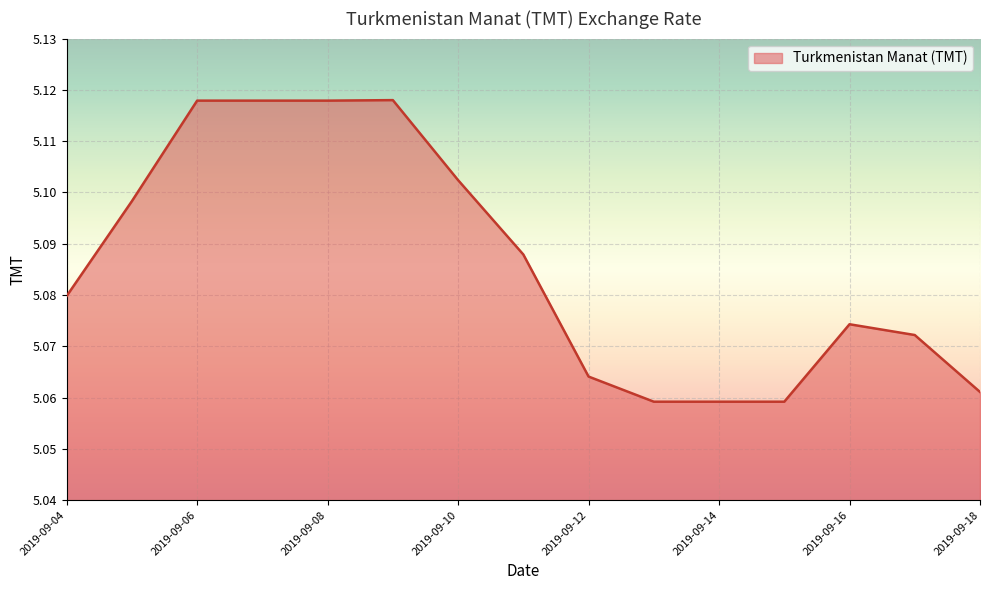

Does the chart have visible grid lines?

Yes